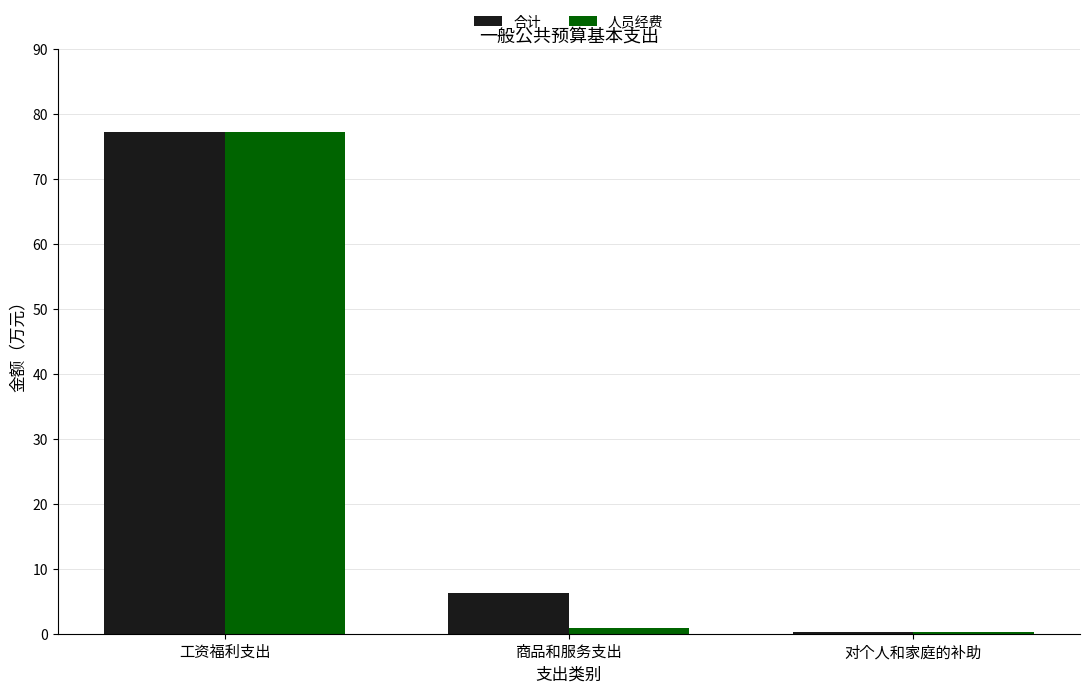

What is the minimum value for 合计?

0.3